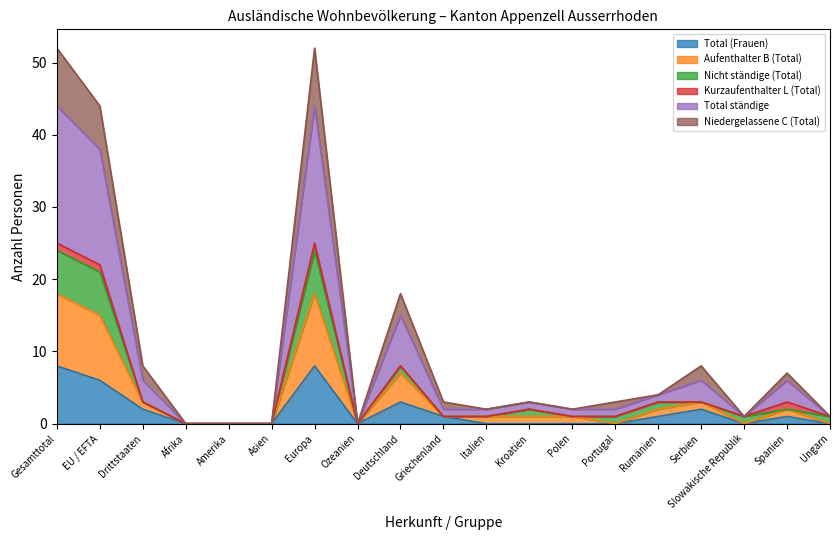

Which series has the widest spread of values?

Total ständige